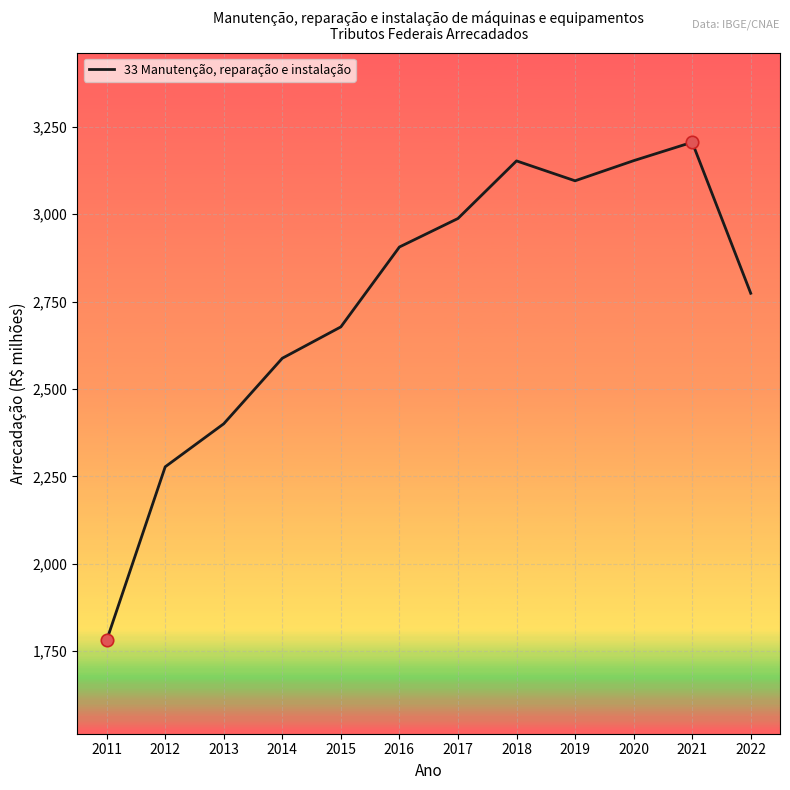

Which has a higher value, 2022 or 2015?

2022